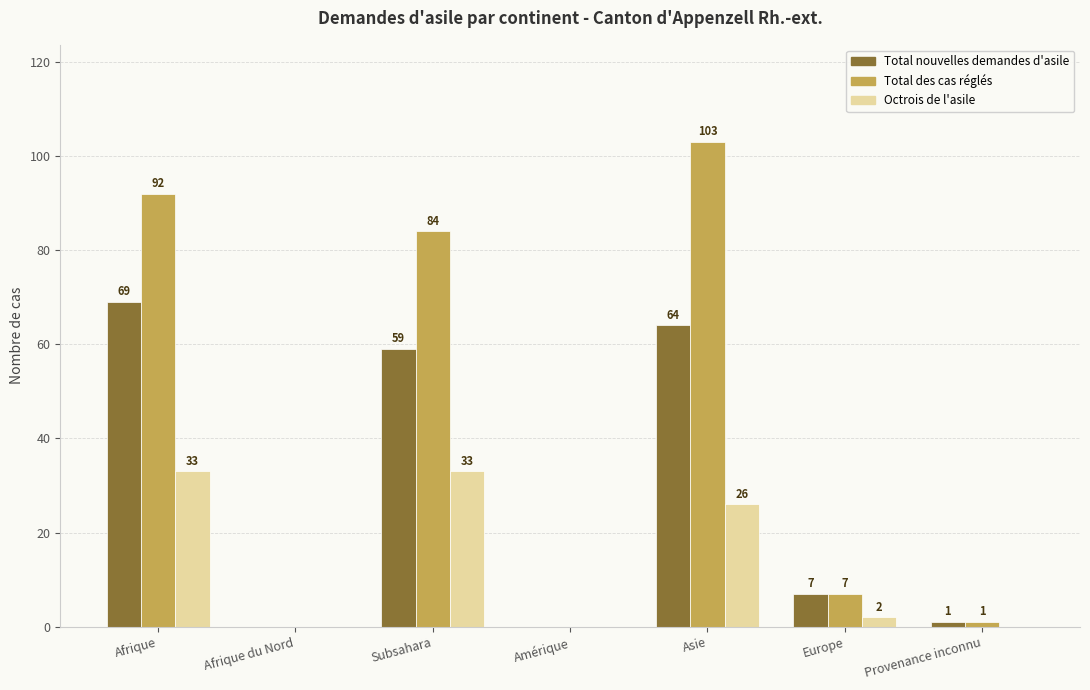

Reading left to right, transcribe all the data shown in this chart.

Total nouvelles demandes d'asile: Afrique=69	Afrique du Nord=0	Subsahara=59	Amérique=0	Asie=64	Europe=7	Provenance inconnu=1
Total des cas réglés: Afrique=92	Afrique du Nord=0	Subsahara=84	Amérique=0	Asie=103	Europe=7	Provenance inconnu=1
Octrois de l'asile: Afrique=33	Afrique du Nord=0	Subsahara=33	Amérique=0	Asie=26	Europe=2	Provenance inconnu=0